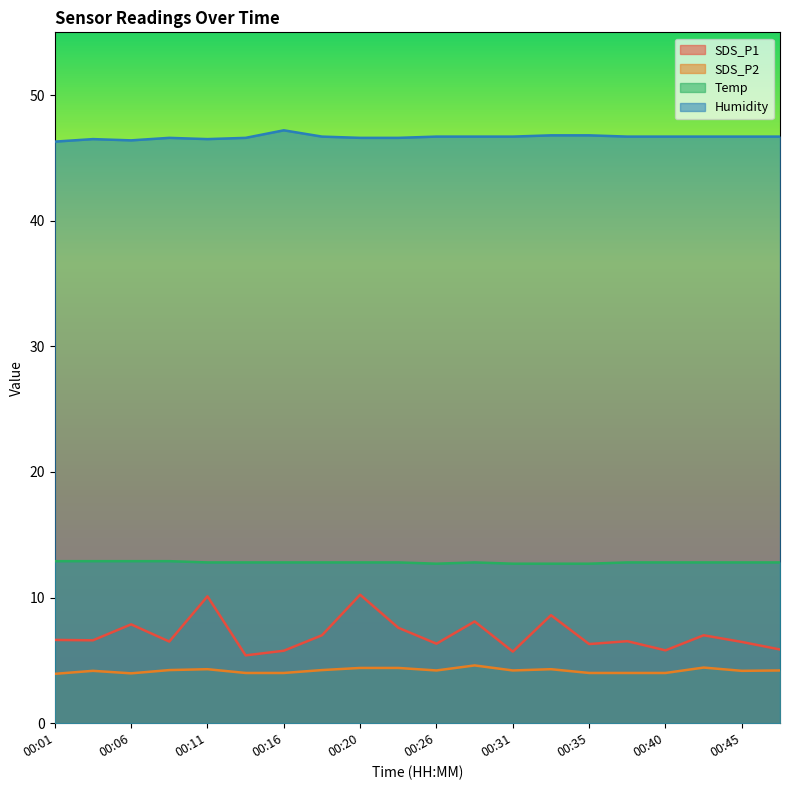

At which category does Temp reach its first local peak?

00:28